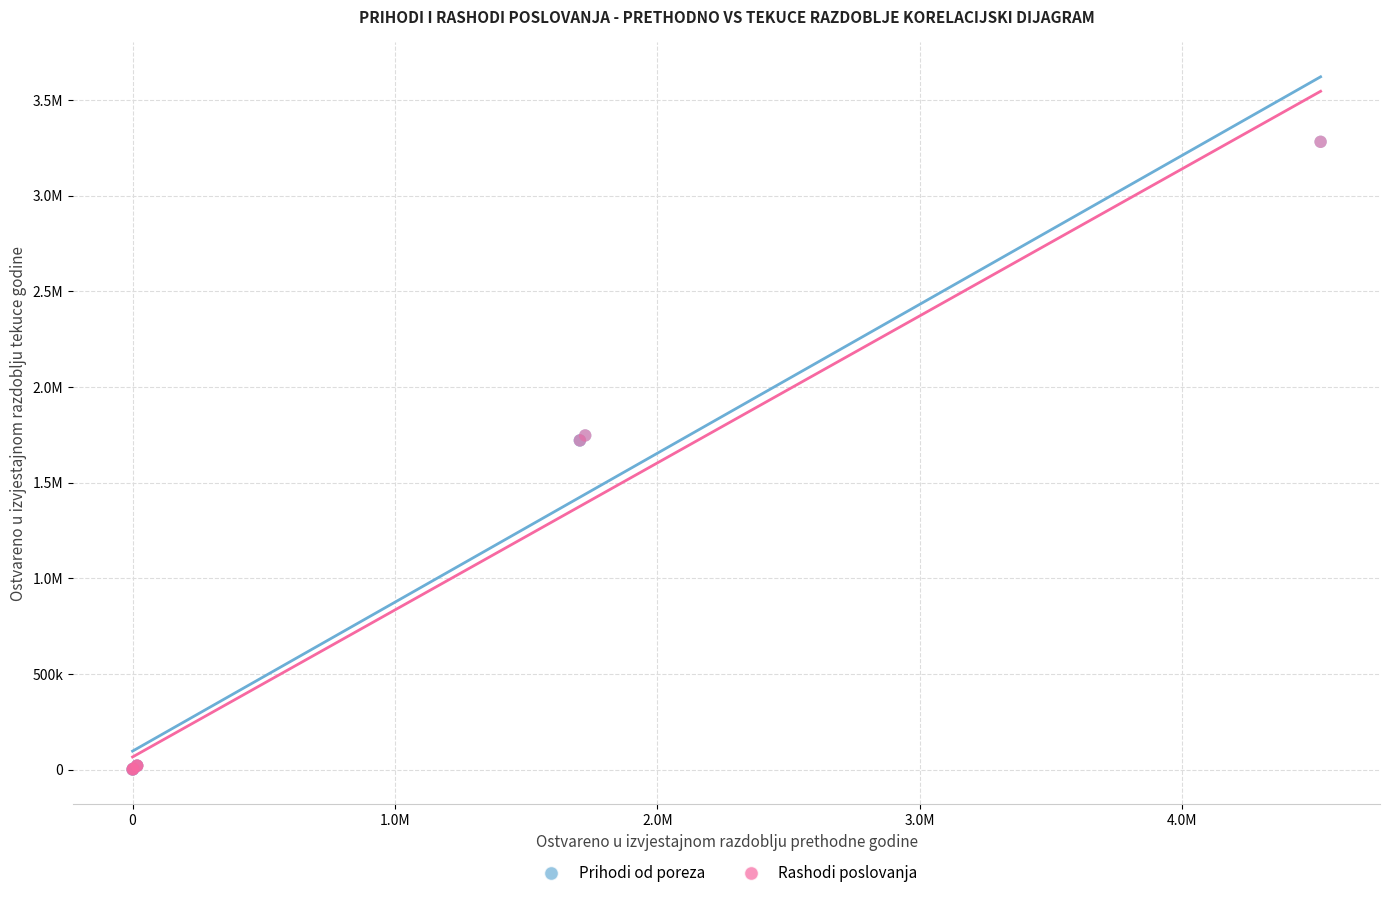

What are all the series names shown in the legend?

Prihodi od poreza, Rashodi poslovanja